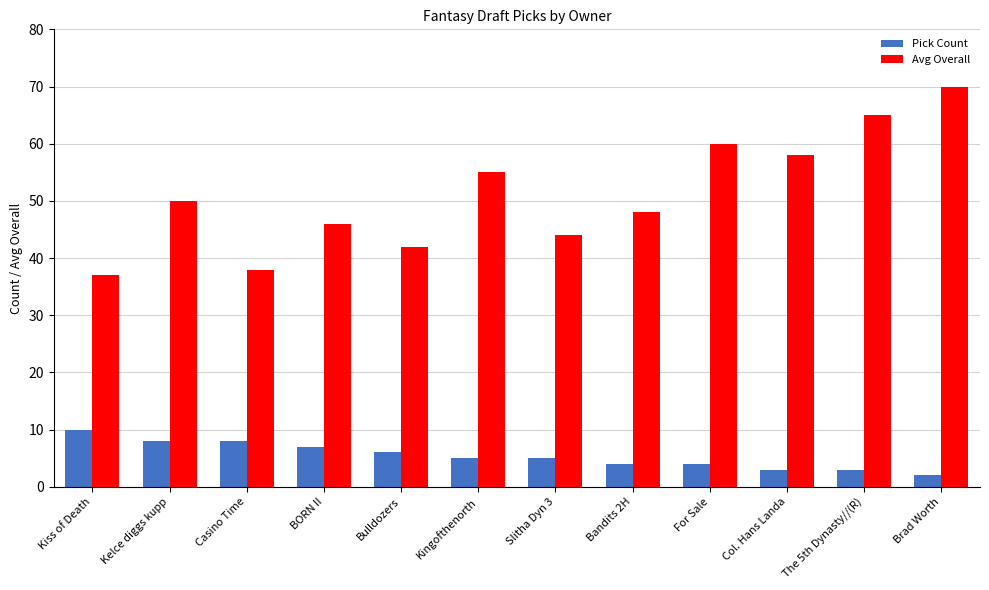

Reading left to right, transcribe all the data shown in this chart.

Pick Count: Kiss of Death=10	Kelce diggs kupp=8	Casino Time=8	BORN II=7	Bulldozers=6	Kingofthenorth=5	Slitha Dyn 3=5	Bandits 2H=4	For Sale=4	Col. Hans Landa=3	The 5th Dynasty//(R)=3	Brad Worth=2
Avg Overall: Kiss of Death=37	Kelce diggs kupp=50	Casino Time=38	BORN II=46	Bulldozers=42	Kingofthenorth=55	Slitha Dyn 3=44	Bandits 2H=48	For Sale=60	Col. Hans Landa=58	The 5th Dynasty//(R)=65	Brad Worth=70